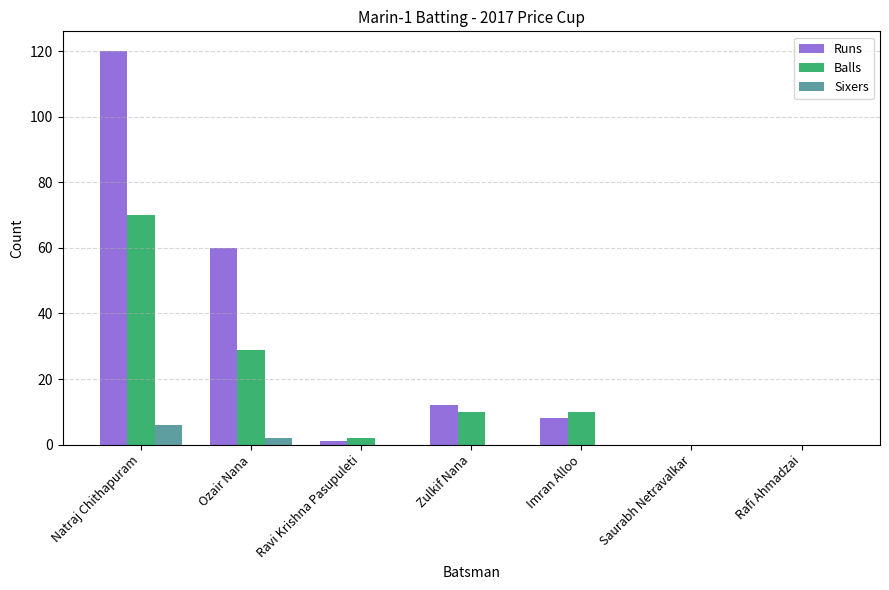

How many series are shown in this chart?

3